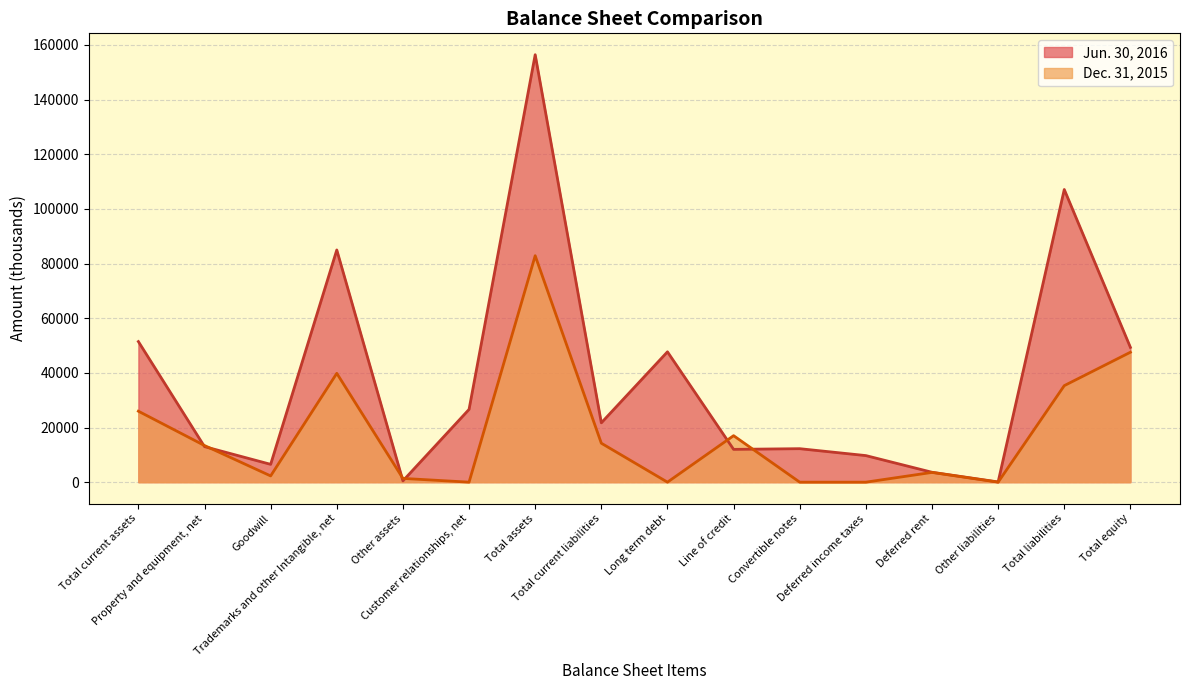

At which label is Jun. 30, 2016 closest to 78246?

Trademarks and other Intangible, net